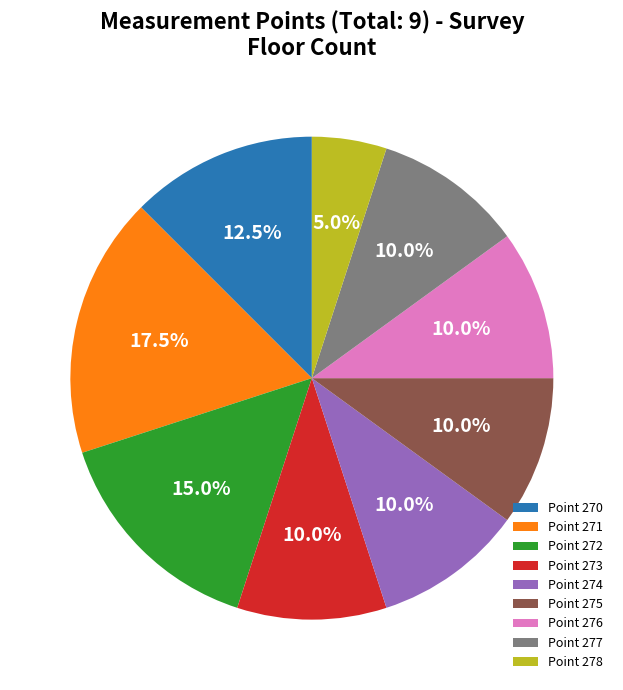

Does any single category account for the majority?

No